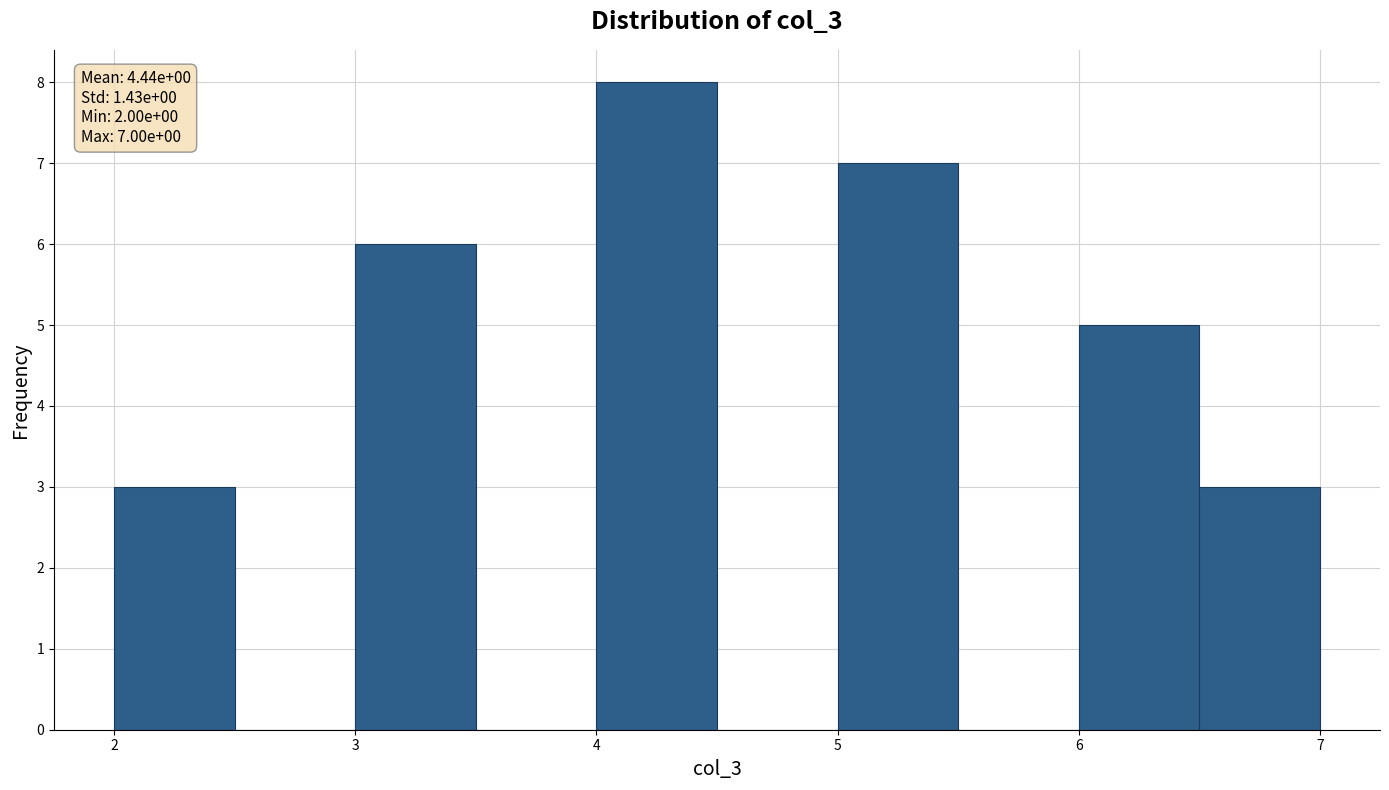

Over which range of the x-axis is the bar tallest?

4.0 to 4.5